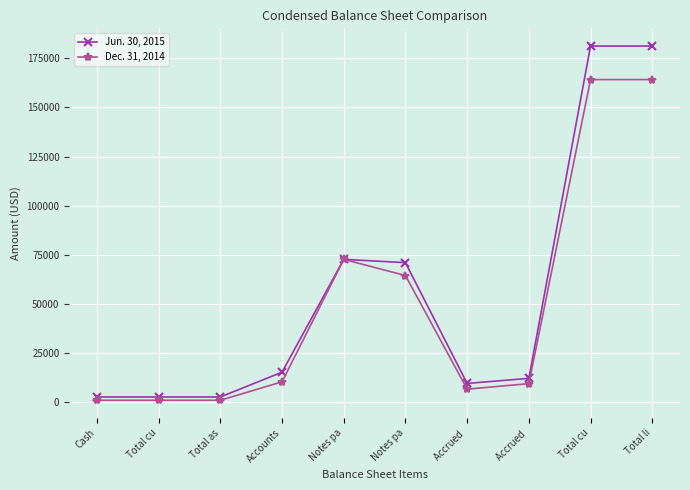

What is the label of the 2nd point from the right?

Total cu